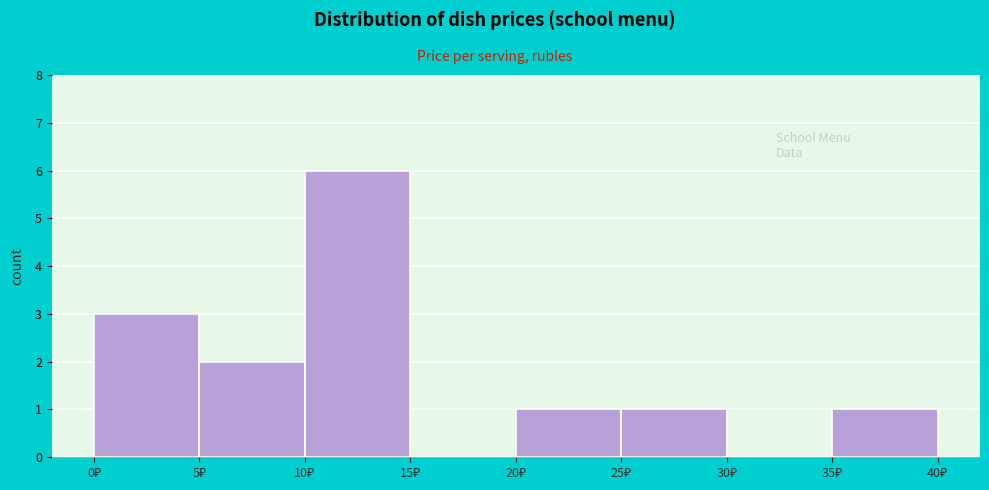

What is the height of the bar covering 25 to 30 on the x-axis? The values are not printed on the chart, so give them approximately, as read against the axis.

1